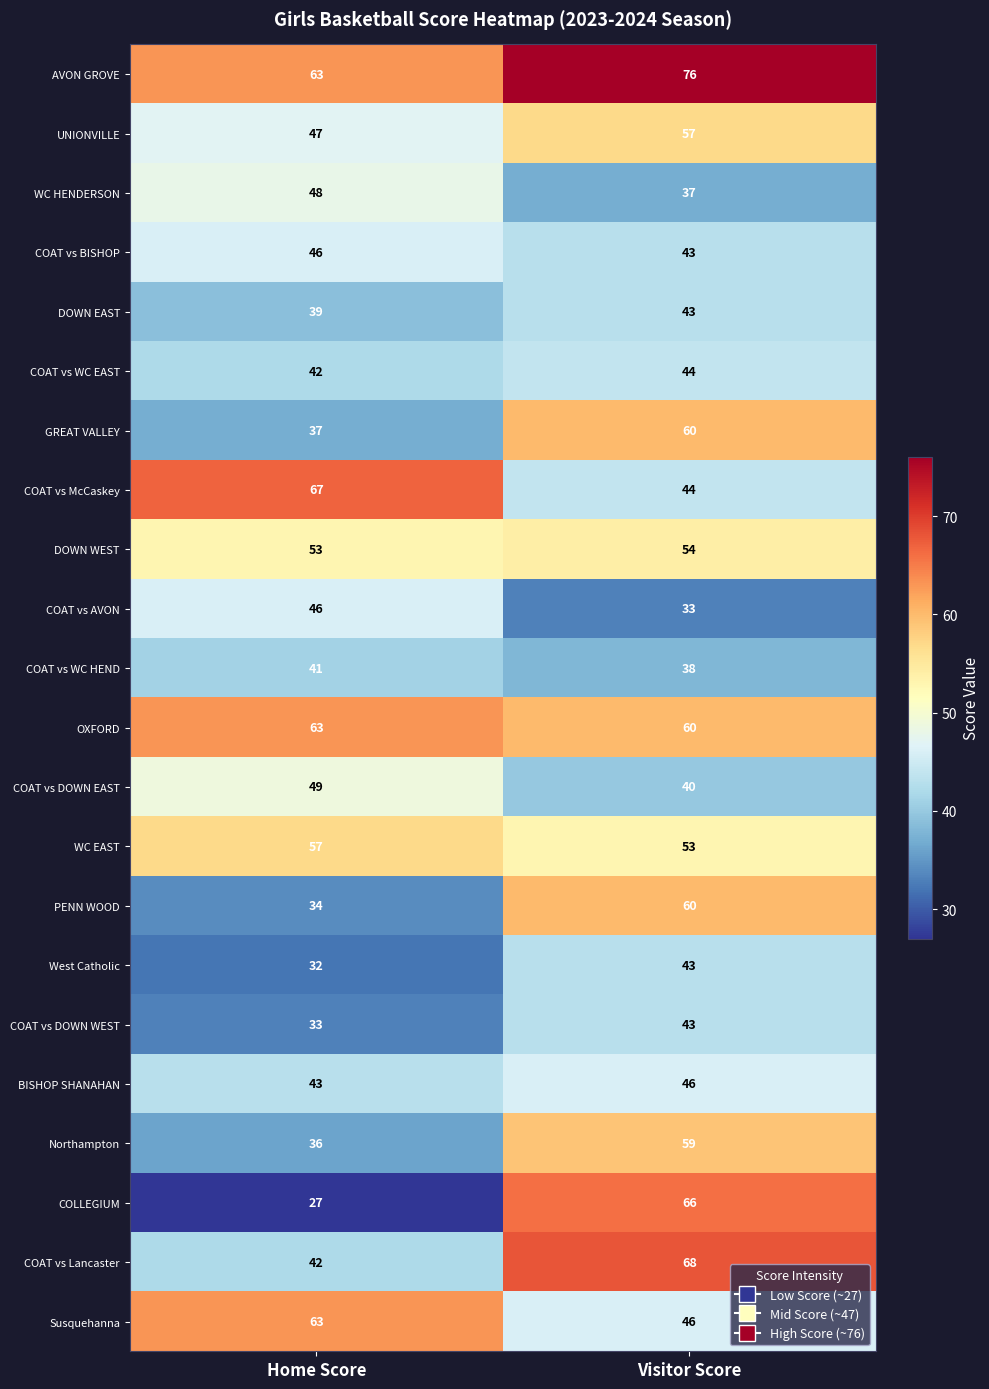

What is the spread (max minus min) of values at Home Score?

40